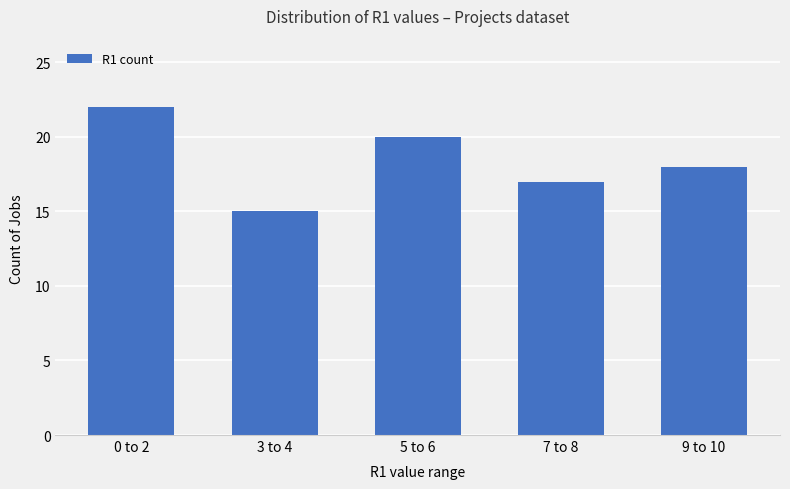

Is it true that the value at 7 to 8 is 7?

False